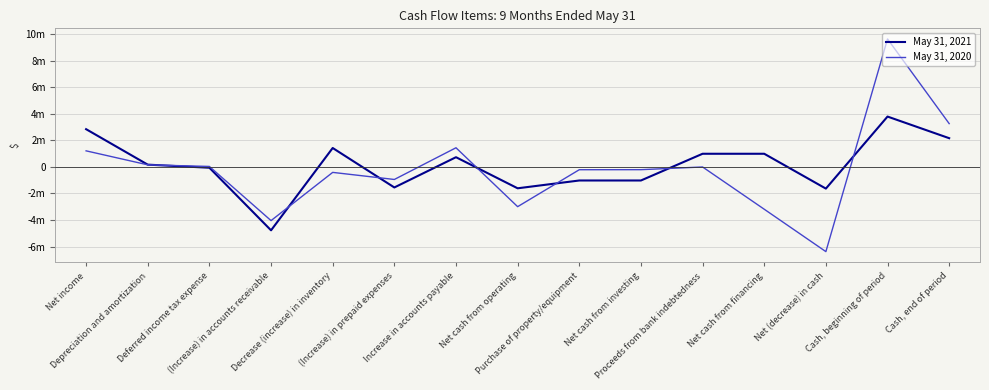

At Deferred income tax expense, list the series in order from largest to smallest.

May 31, 2020, May 31, 2021